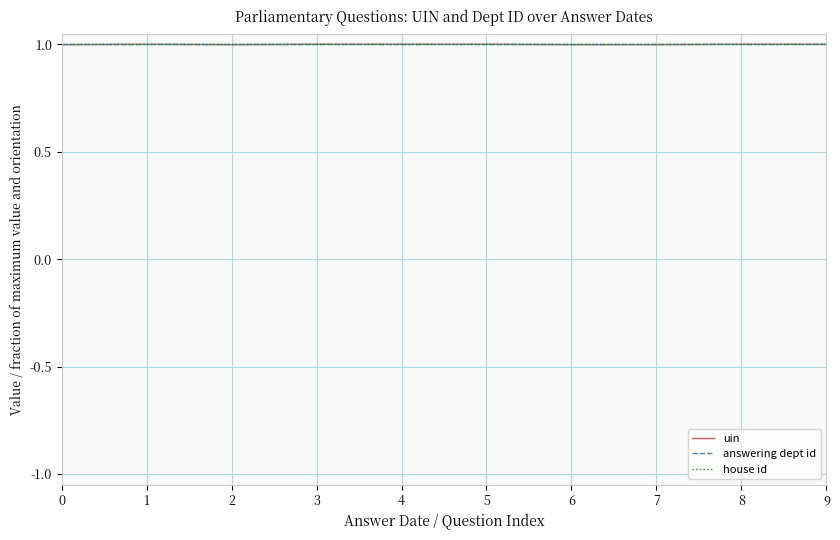

Does the chart have visible grid lines?

Yes